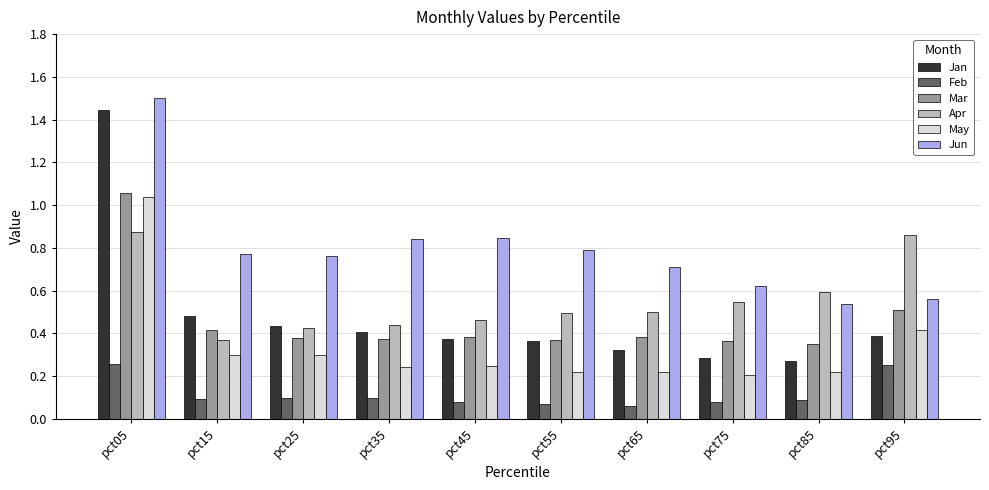

What is the sum of the Mar values at pct65 and pct75?

0.7